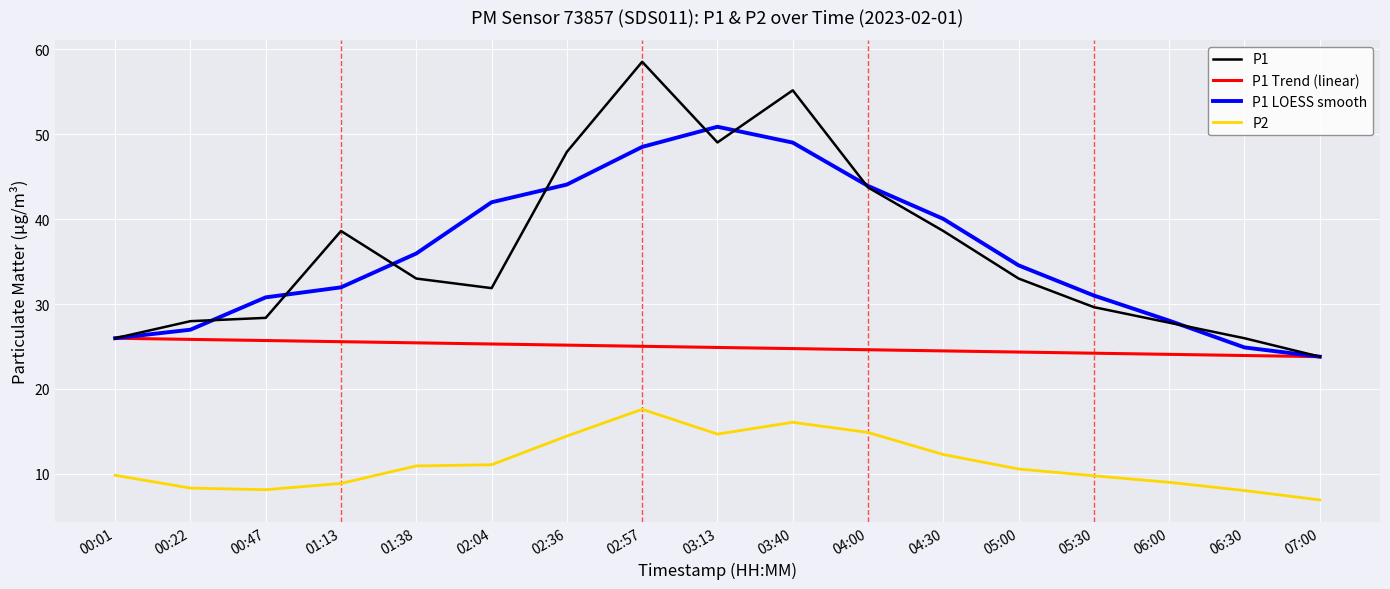

True or false: P2 and P1 Trend (linear) intersect in this chart.

False